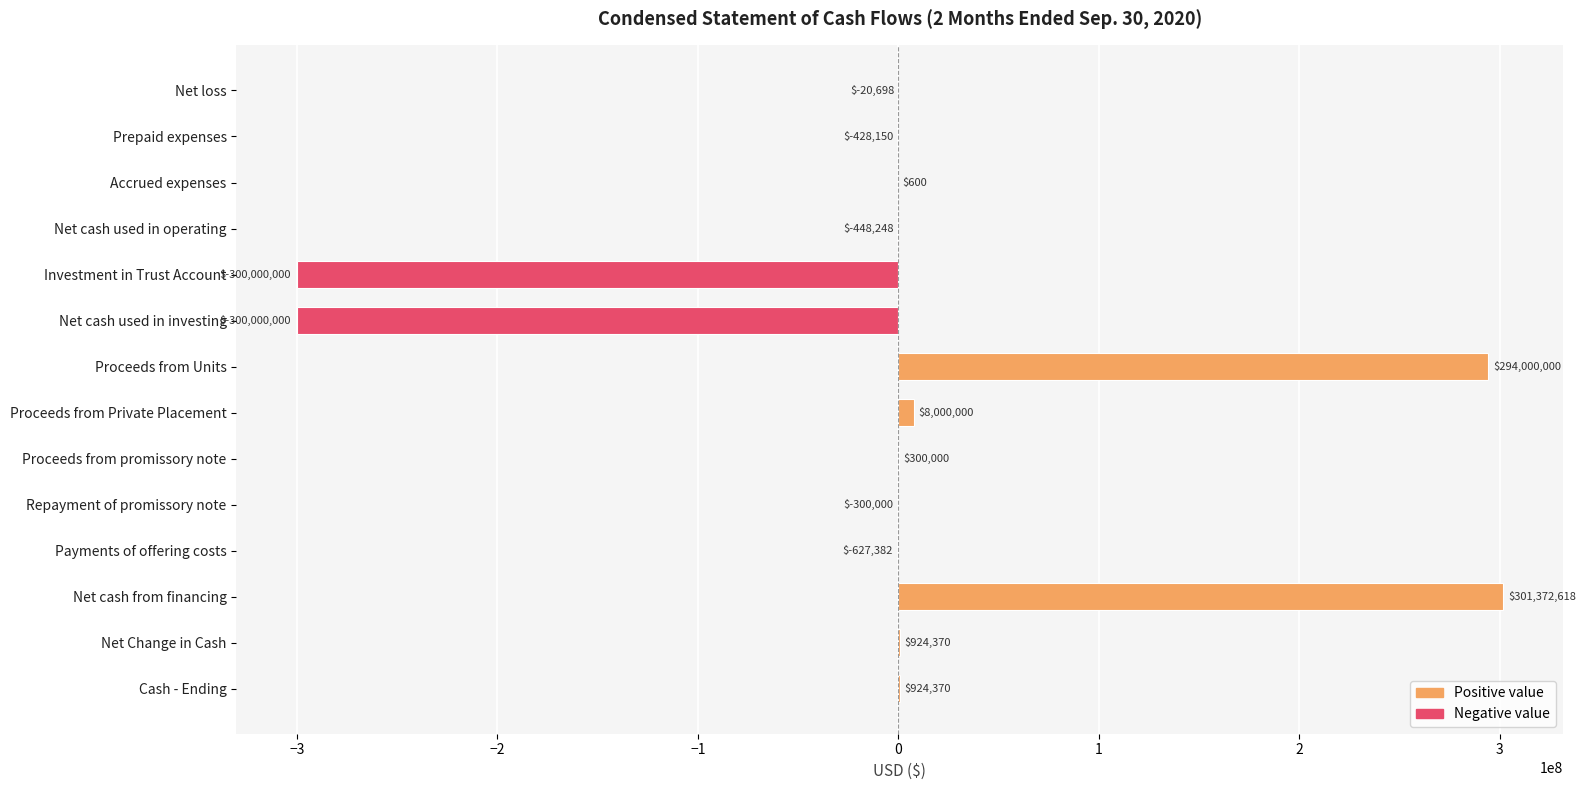

Between Net cash used in operating and Repayment of promissory note, which is larger?

Repayment of promissory note